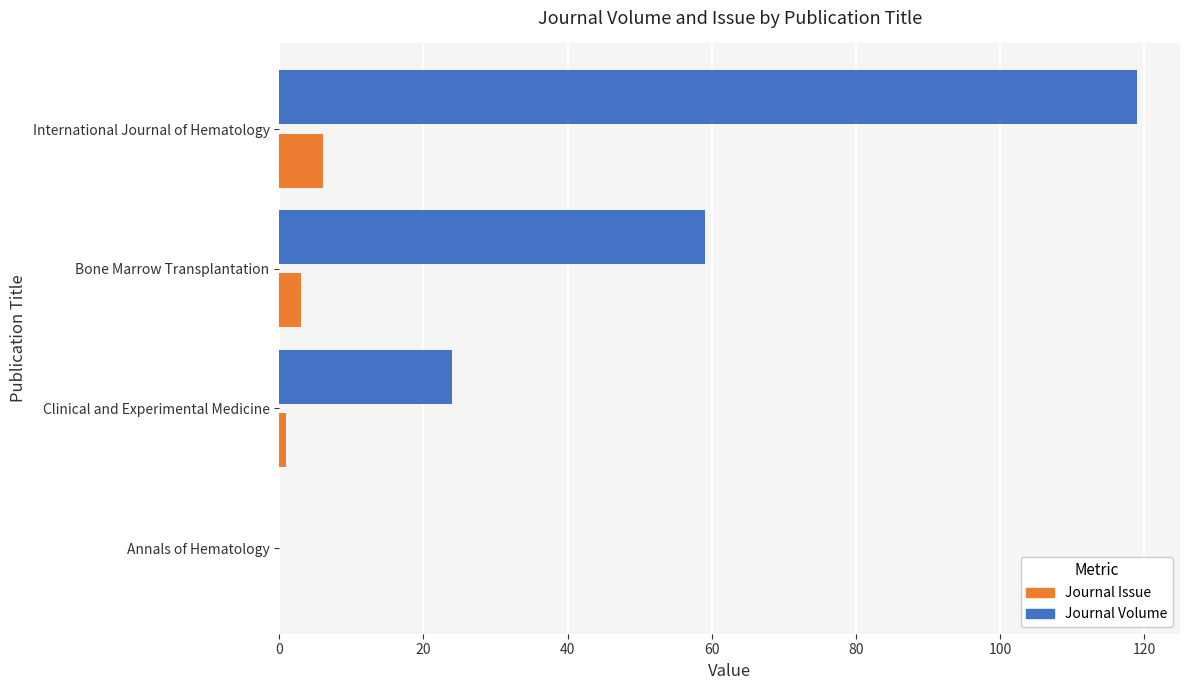

Where is Journal Issue nearest to the value 3?

Bone Marrow Transplantation